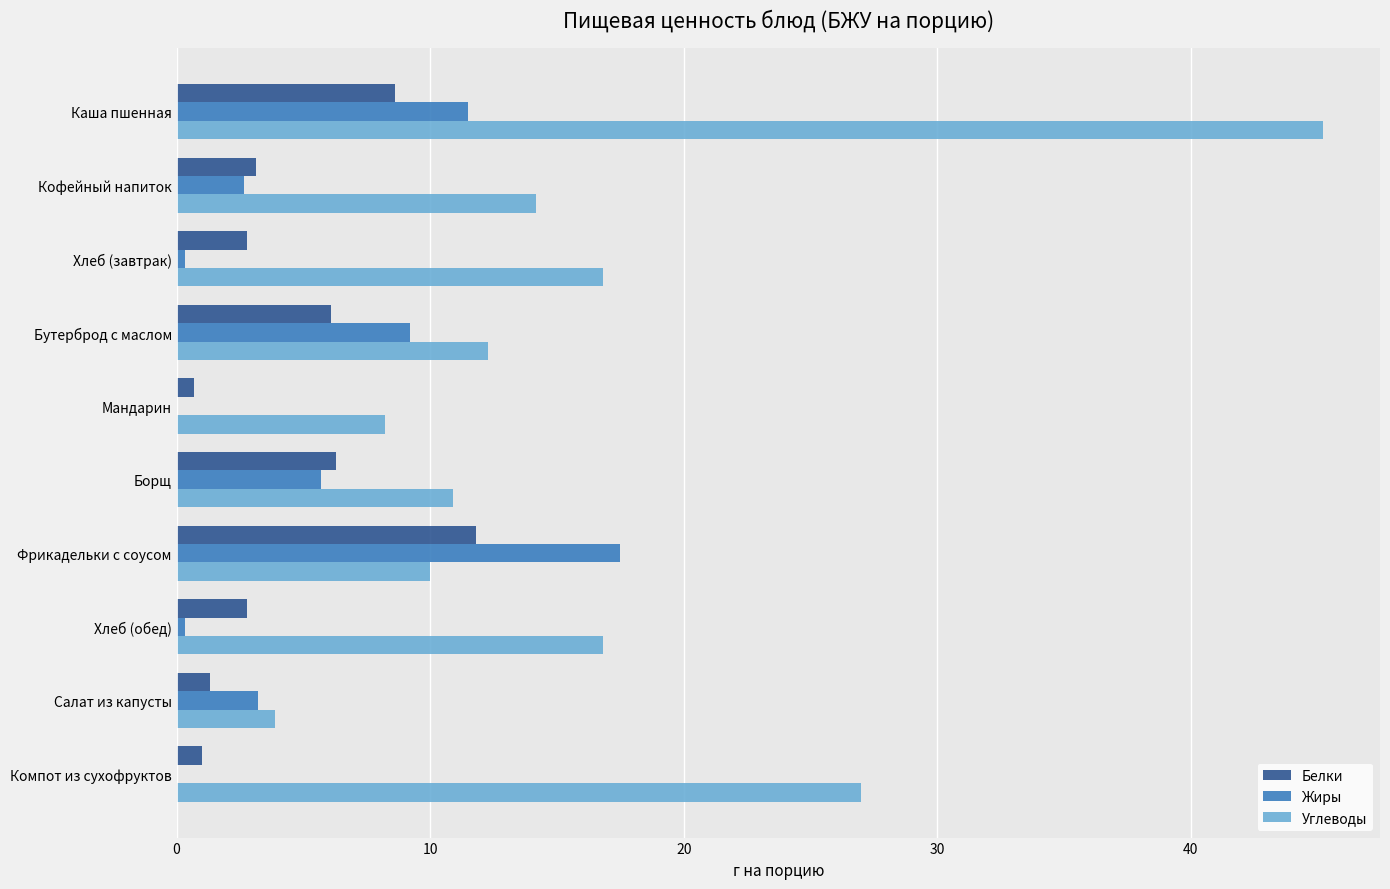

Count the number of data series in this chart.

3